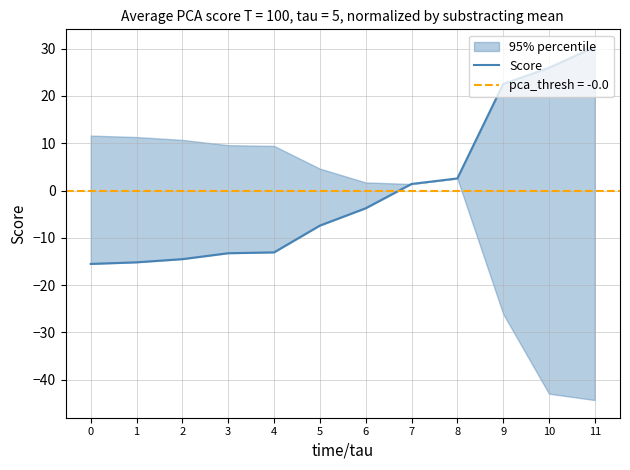

What is the difference between the values at 10 and 5?

33.4